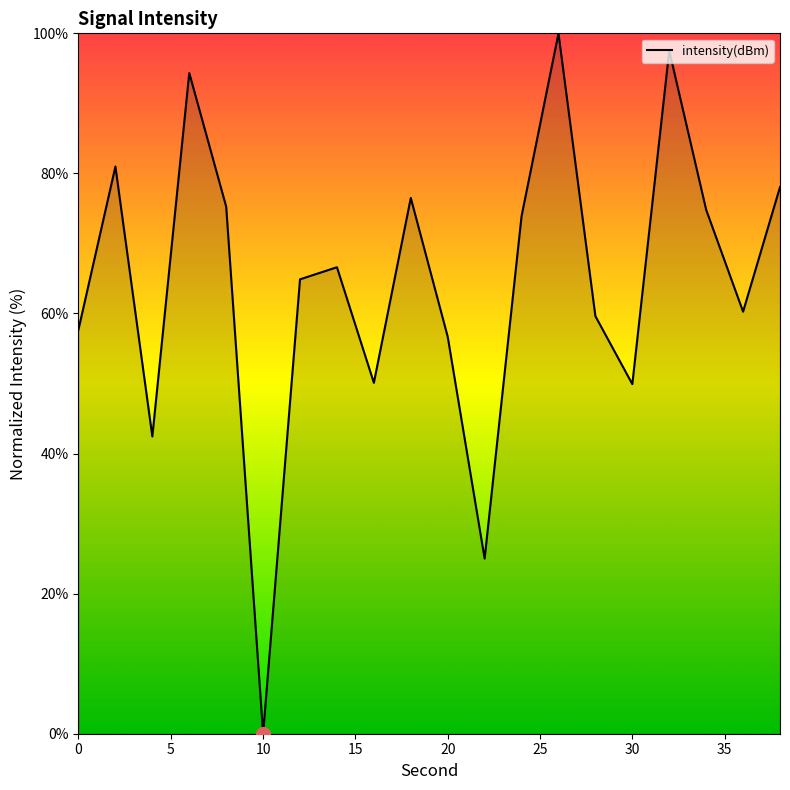

What is the difference between the maximum and minimum values?

100.0